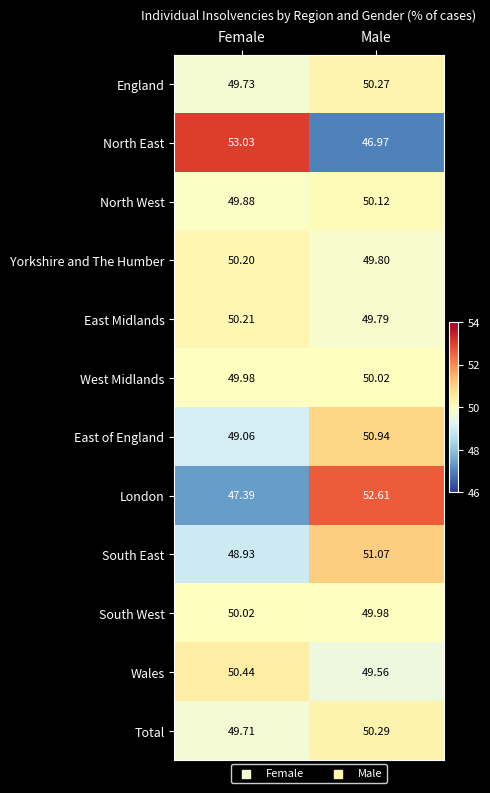

Rank the series at Male from highest to lowest value.

London, South East, East of England, Total, England, North West, West Midlands, South West, Yorkshire and The Humber, East Midlands, Wales, North East